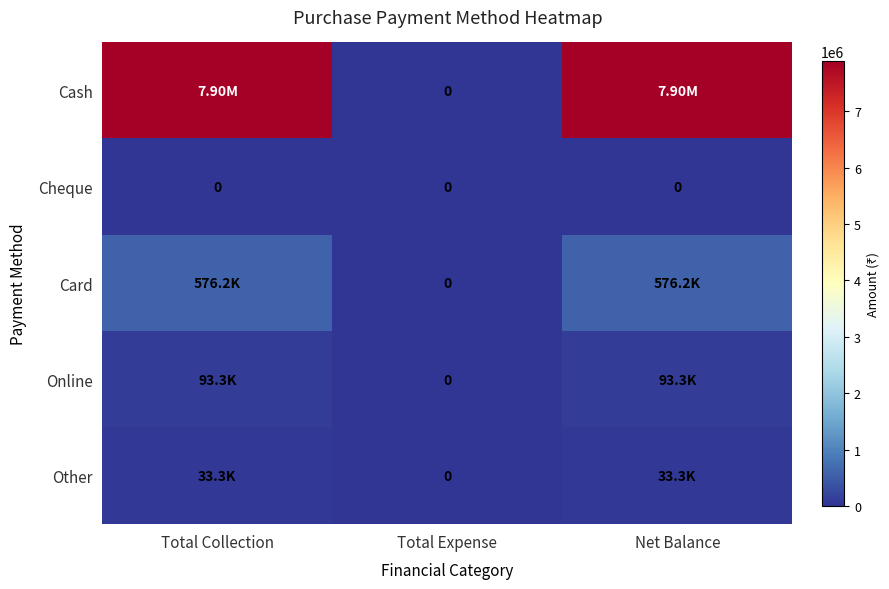

Is it true that Online equals 93297 at Total Collection?

True